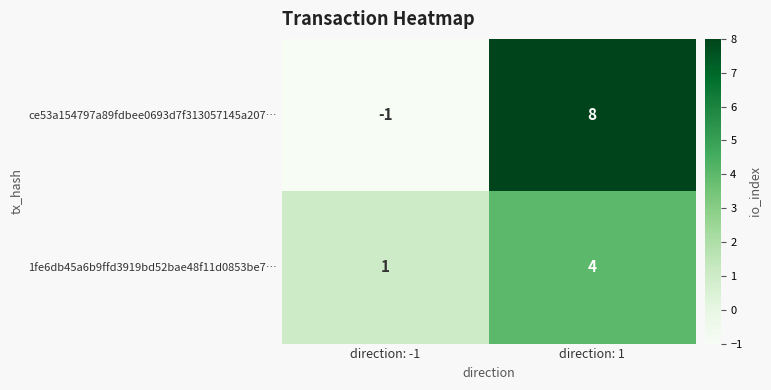

Which label corresponds to the largest value in the chart?

direction: 1